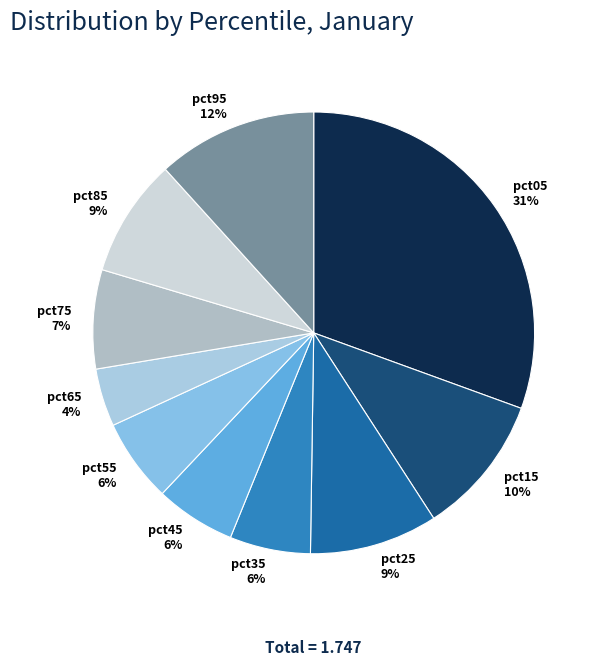

The pct35 slice represents 6% of the pie. True or false?

True